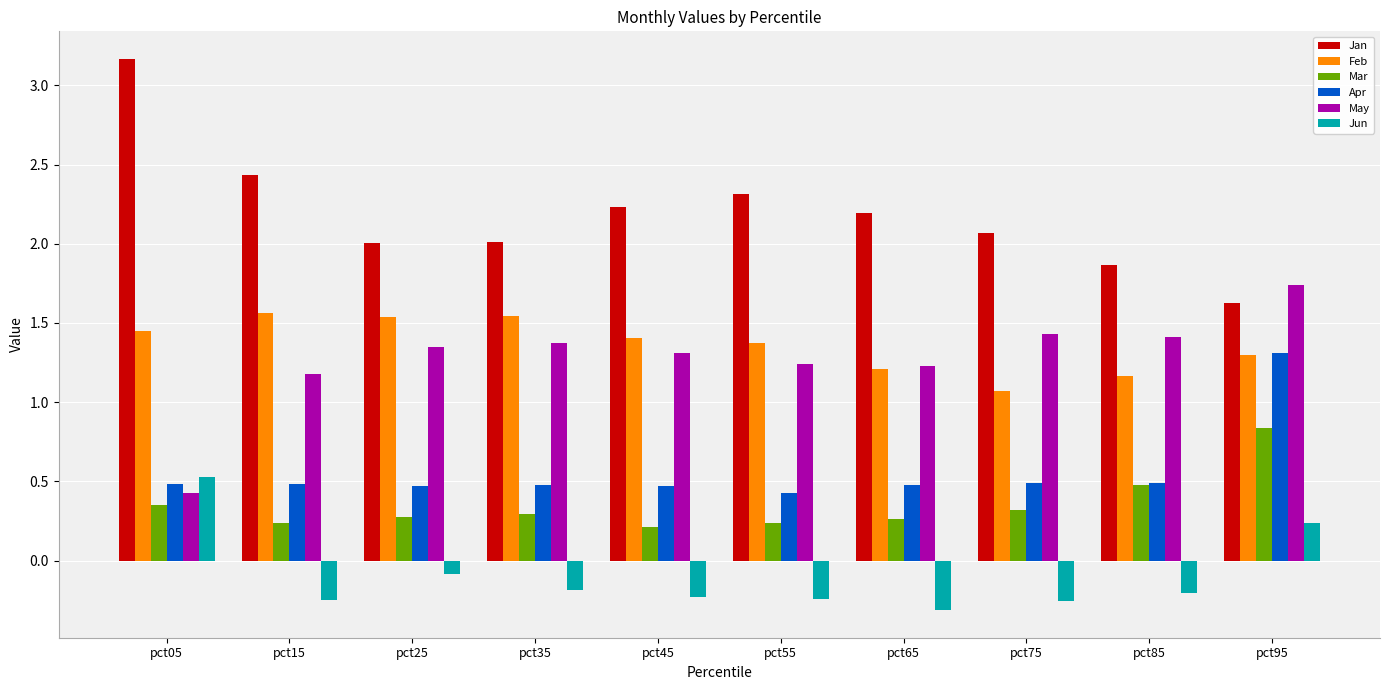

The value of Mar at pct75 is 0.3. True or false?

True